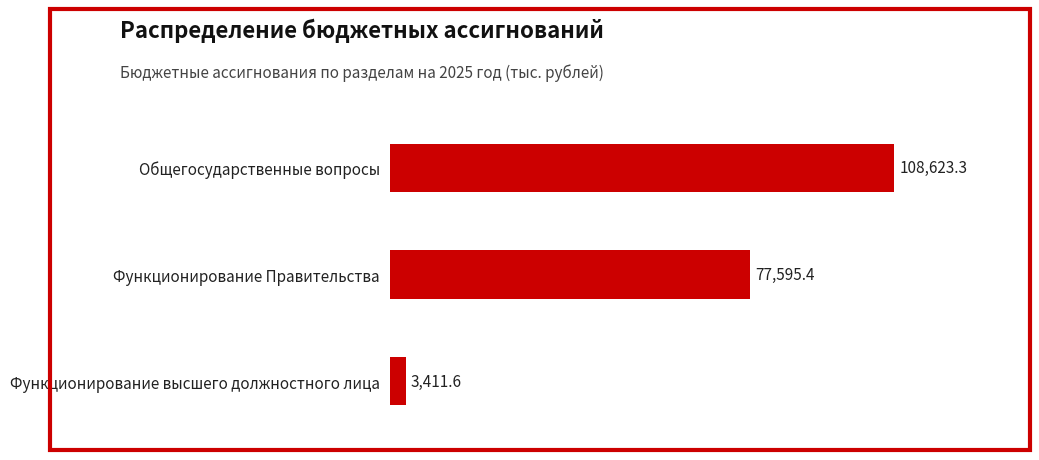

The value at Функционирование Правительства is 16941.5. True or false?

False